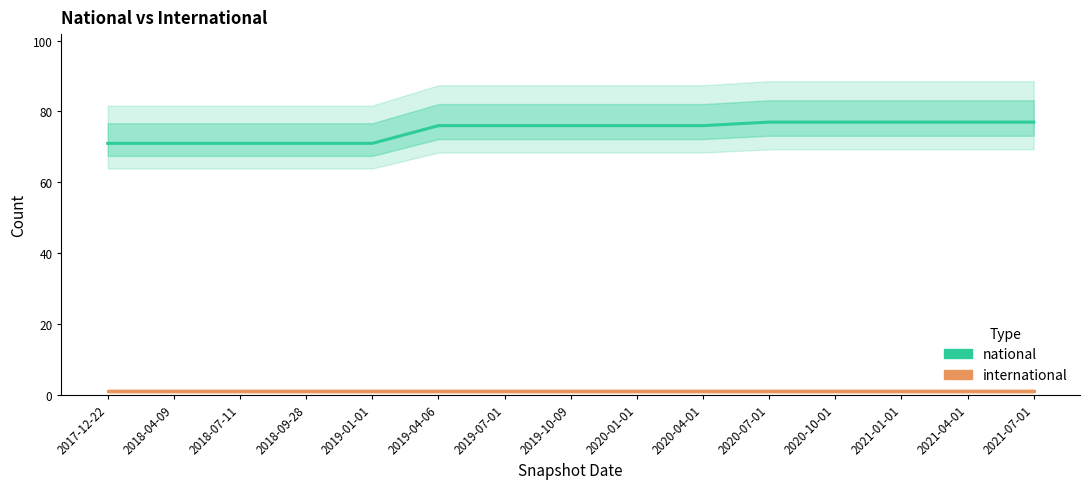

Count the number of data series in this chart.

2